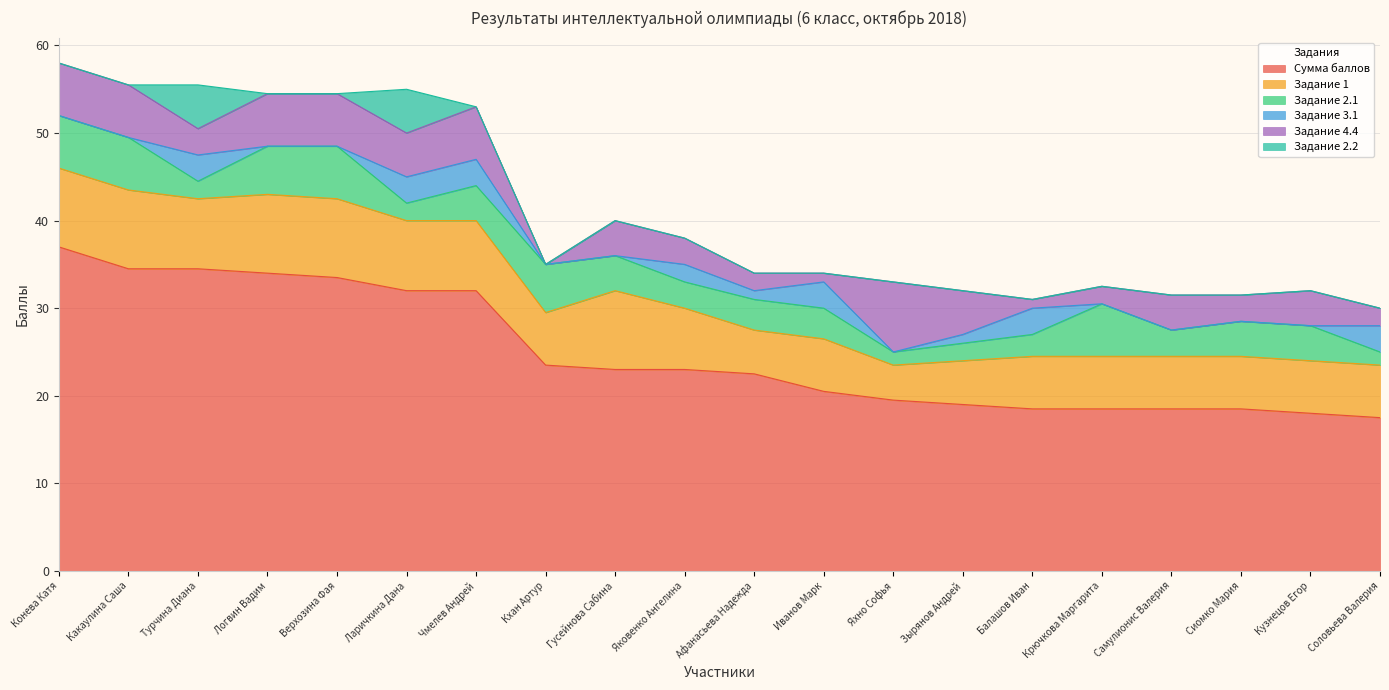

Between which two adjacent categories do Задание 2.1 and Задание 3.1 first intersect?

Какаулина Саша and Турчина Диана